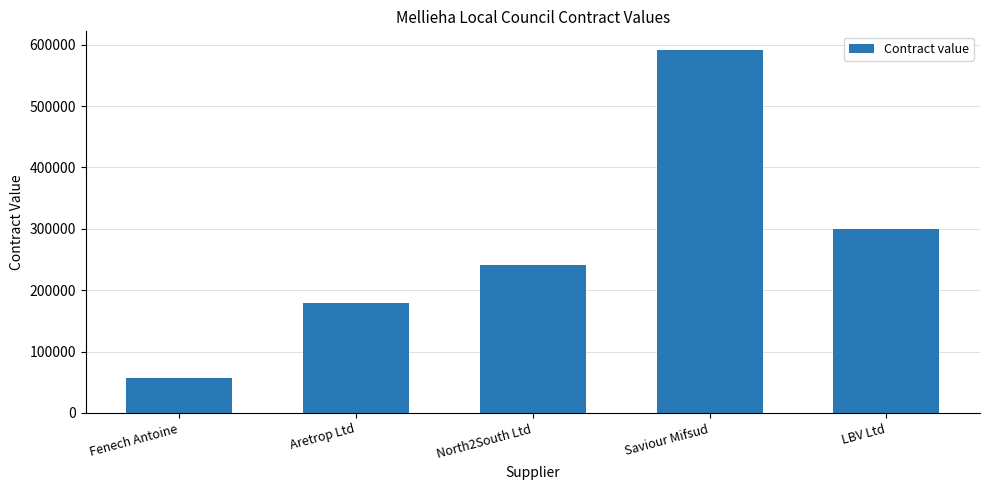

What is the minimum value shown in the chart?

57659